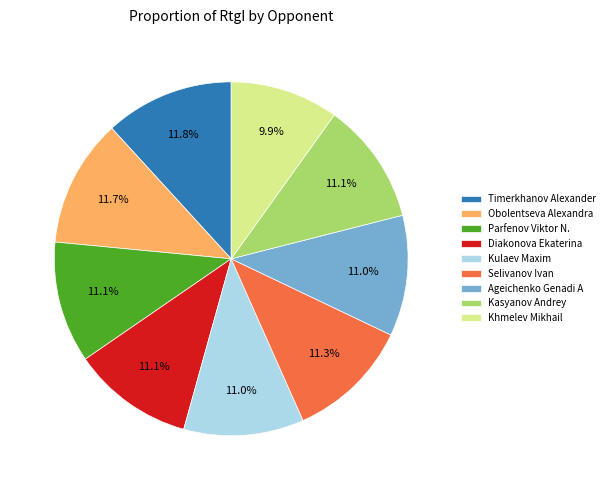

What is the ratio of the value at Obolentseva Alexandra to the value at Kulaev Maxim?

1.1